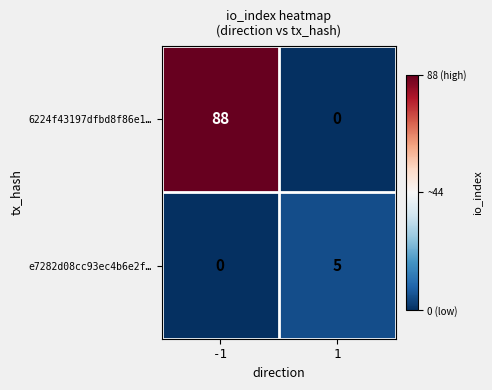

What is the total value across all series at -1?

88